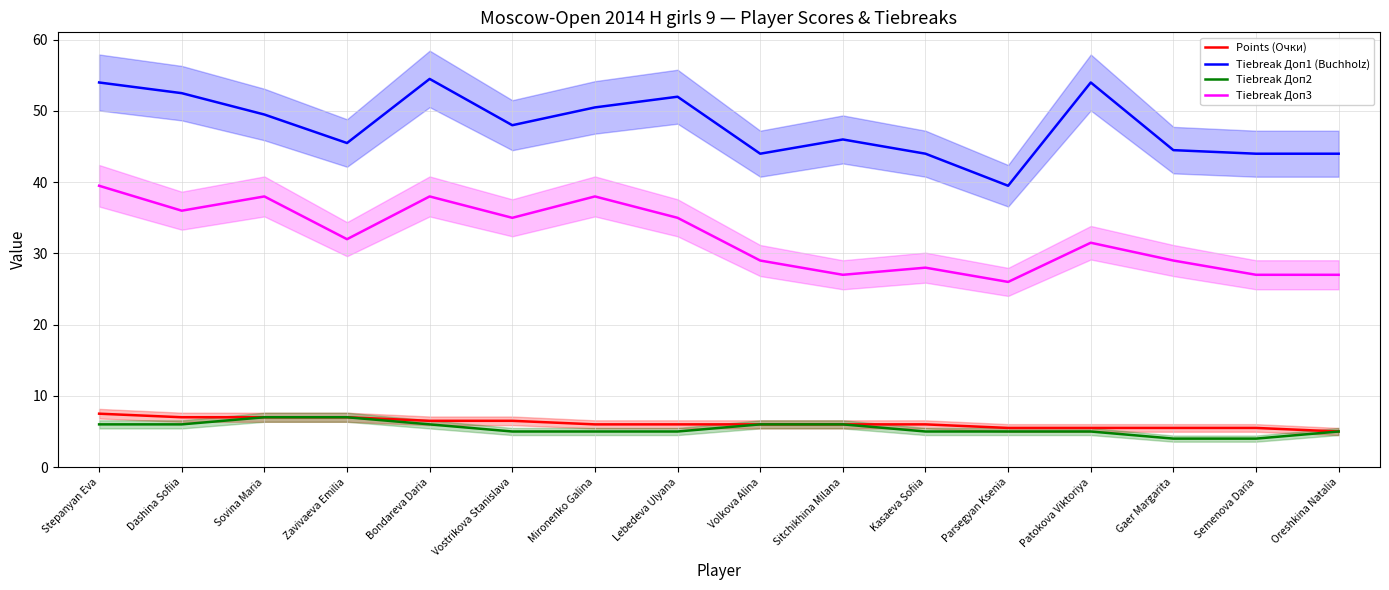

Rank the series at Lebedeva Ulyana from highest to lowest value.

Tiebreak Доп1 (Buchholz), Tiebreak Доп3, Points (Очки), Tiebreak Доп2